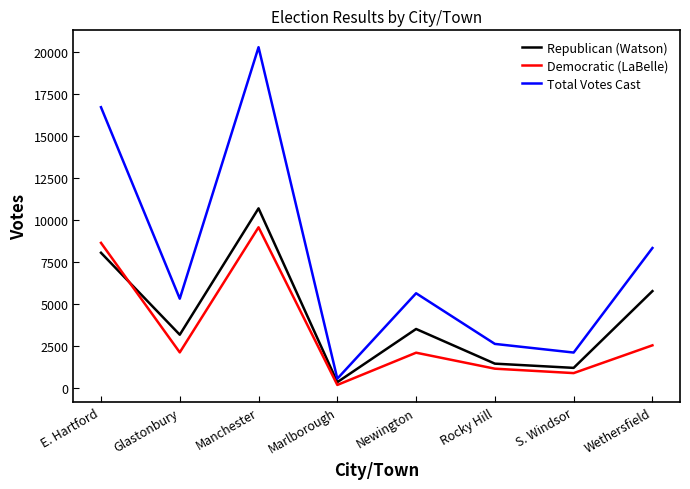

What is the approximate value of Democratic (LaBelle) at Rocky Hill?

1172